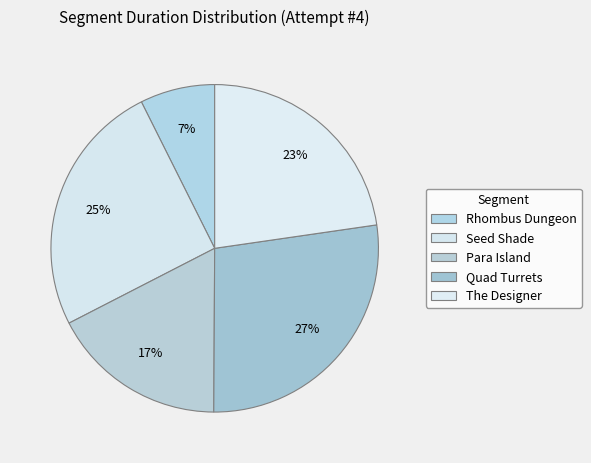

What portion of the pie excludes Para Island?

82.6%